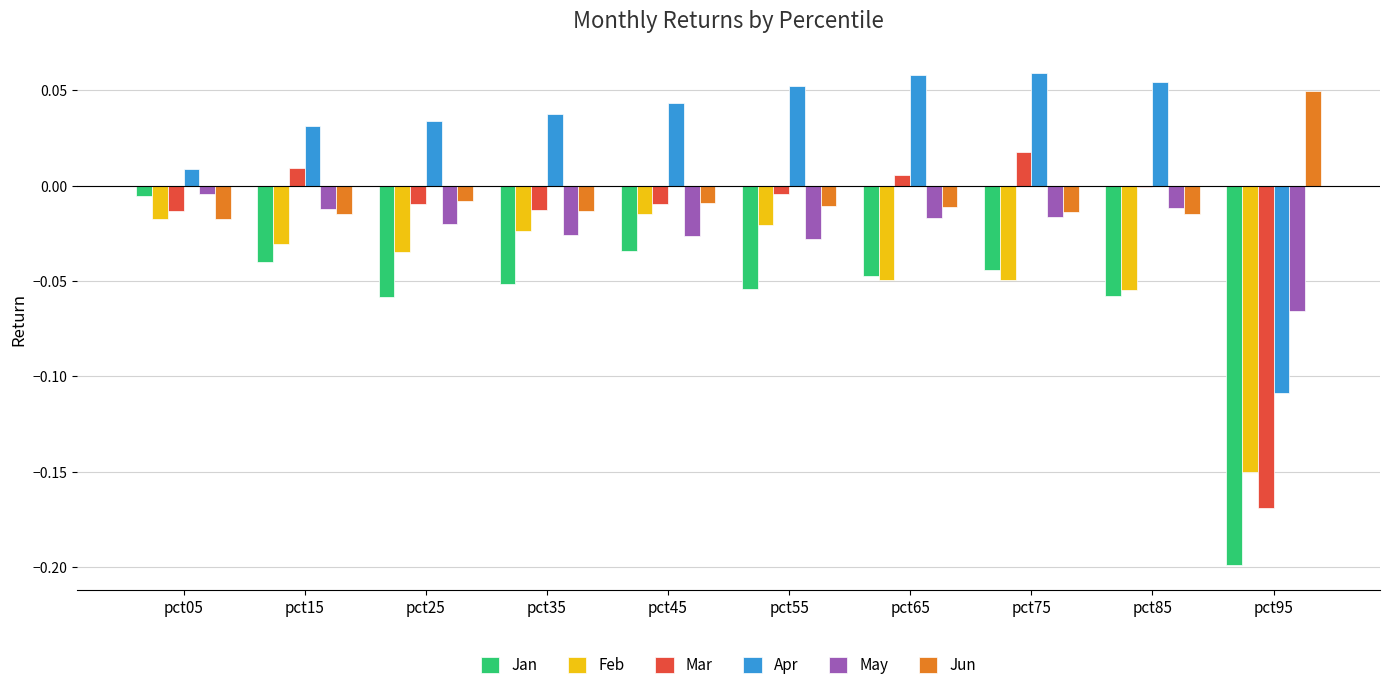

What is the sum of all Jan values?

-0.6